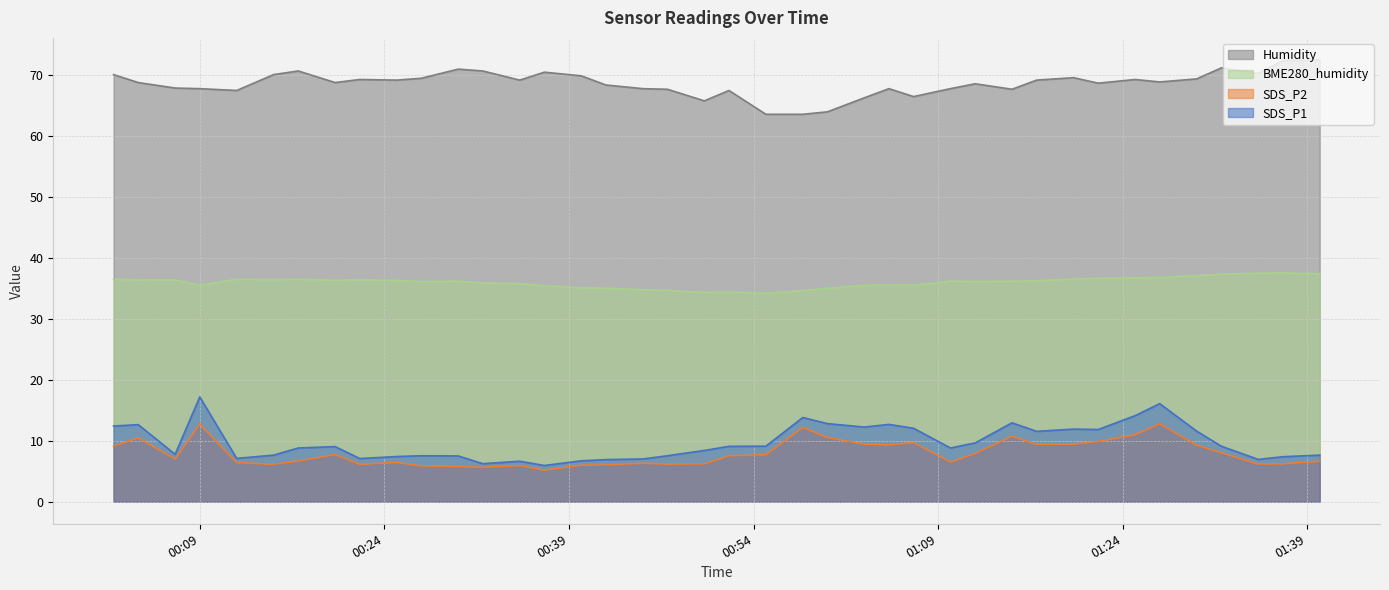

What is the difference between the highest and lowest values at 2022/03/10 00:32?

65.0